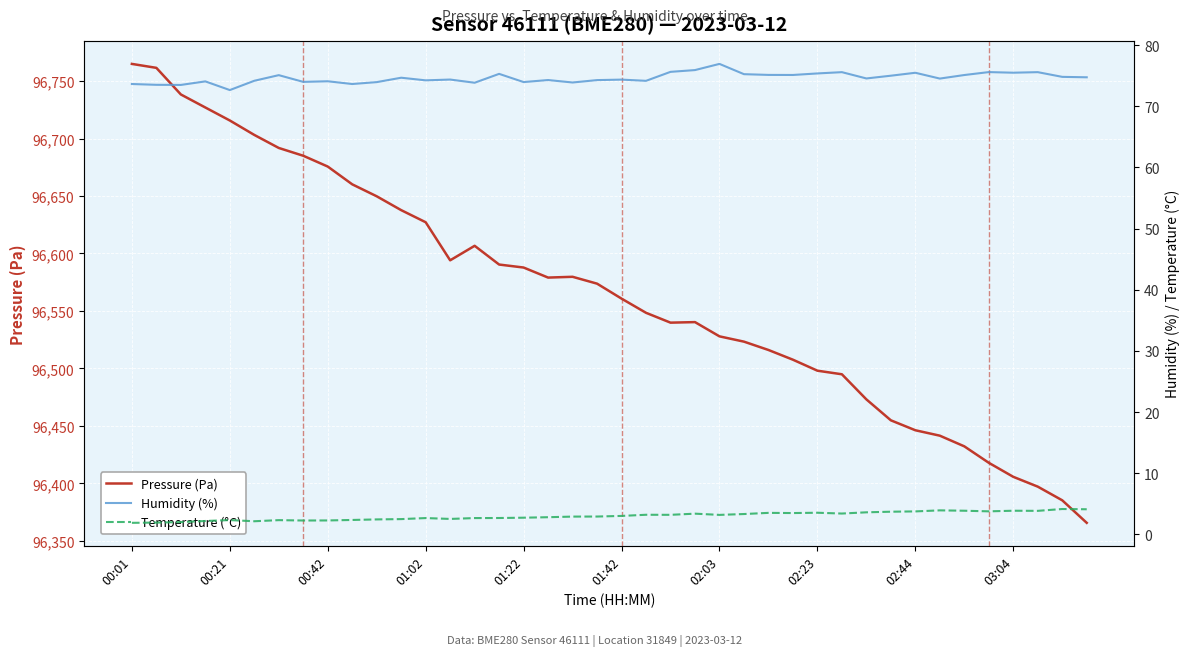

What is the lowest value of the Pressure (Pa) series?

96365.6